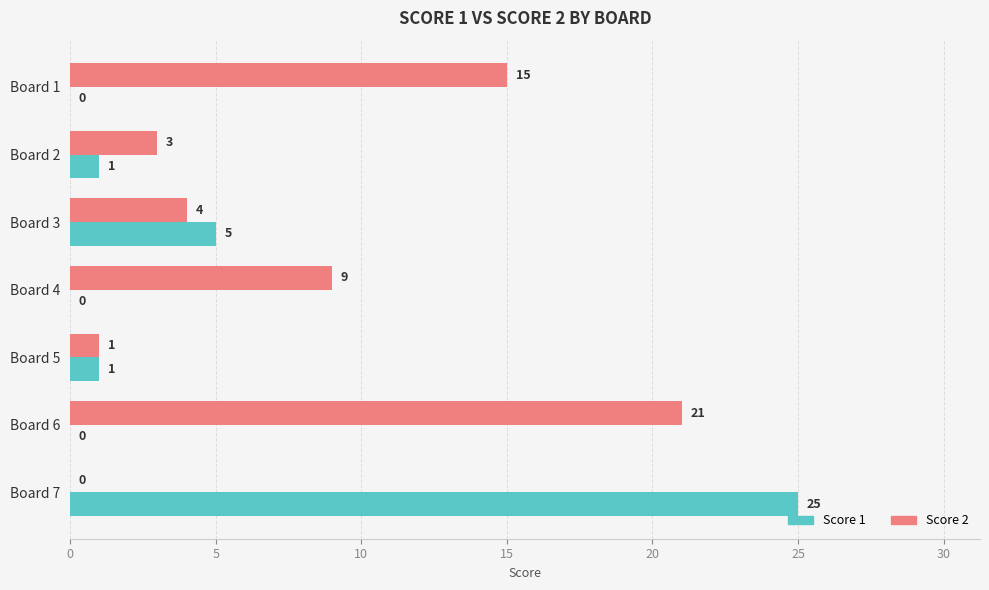

At which label is Score 1 closest to 12?

Board 3